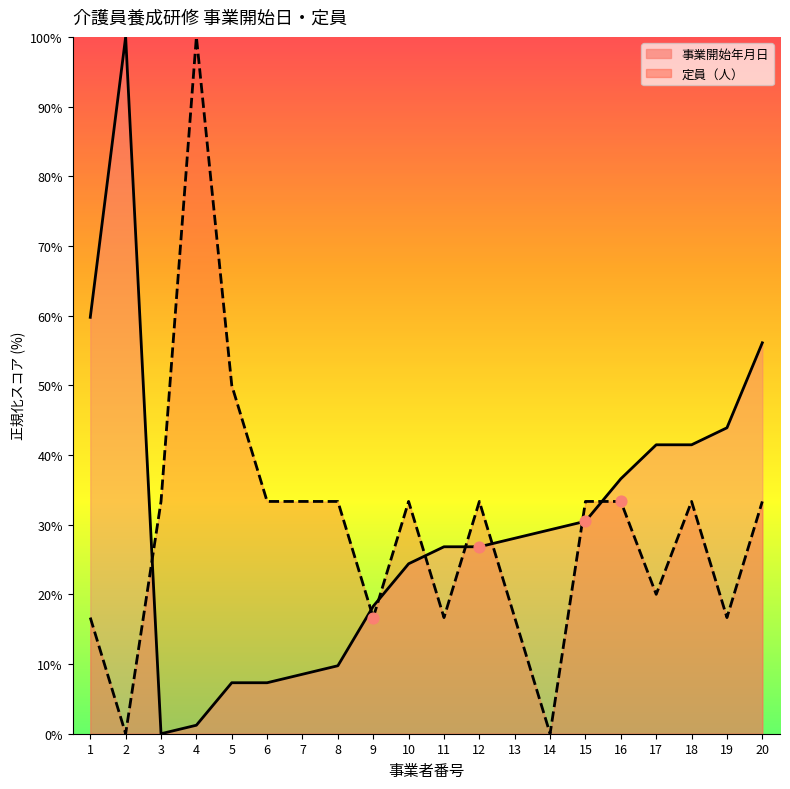

Which series contains the highest Y value?

事業開始年月日